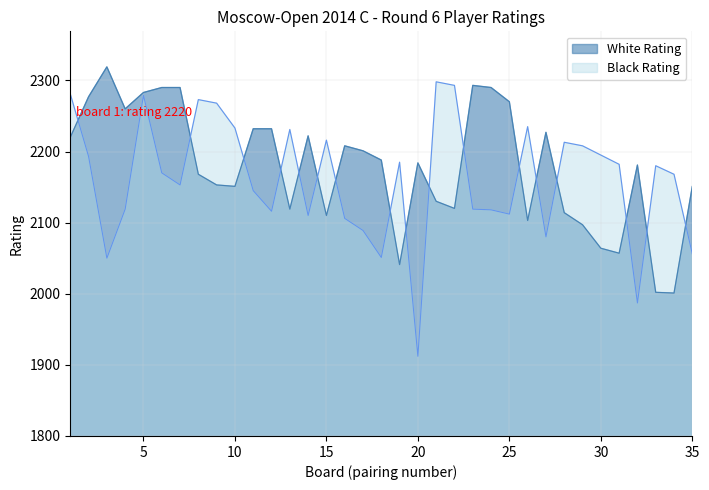

How many lines are shown in the chart?

2